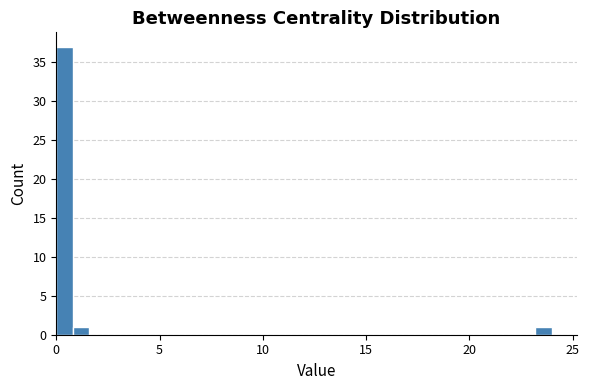

Read against the x-axis, roughly where is the centre of the tallest bar?

0.5